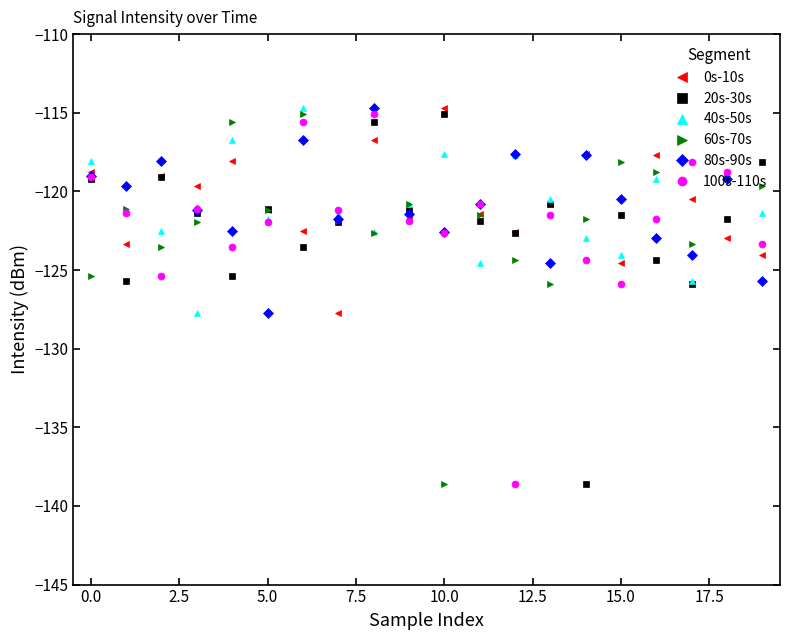

What is the minimum value for 80s-90s?

-127.7